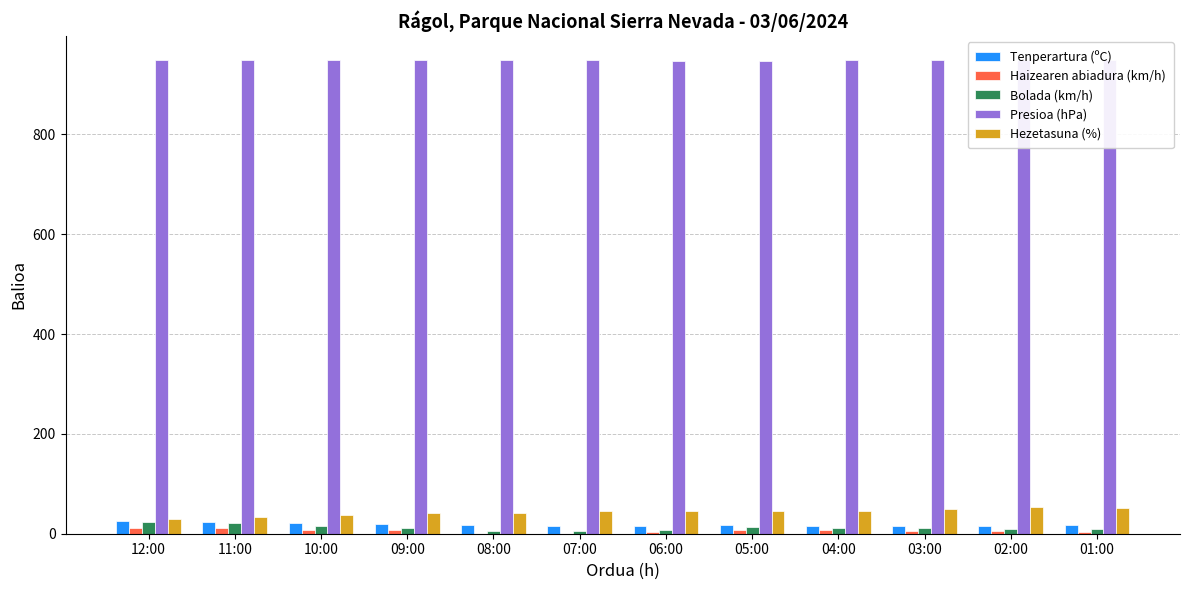

True or false: Haizearen abiadura (km/h) has a value of 2.5 at 10:00.

False